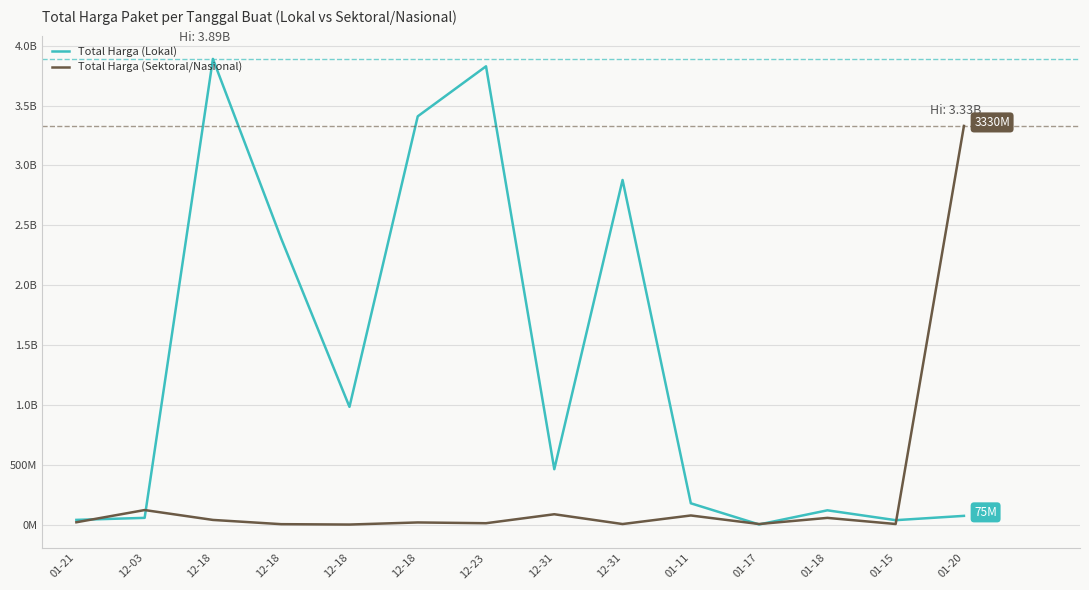

Does the chart have visible grid lines?

Yes